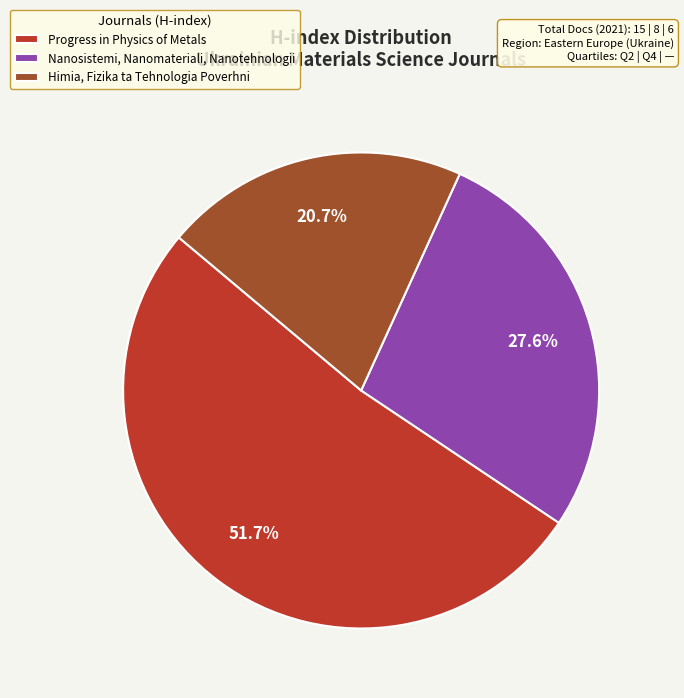

How many segments does this pie chart have?

3